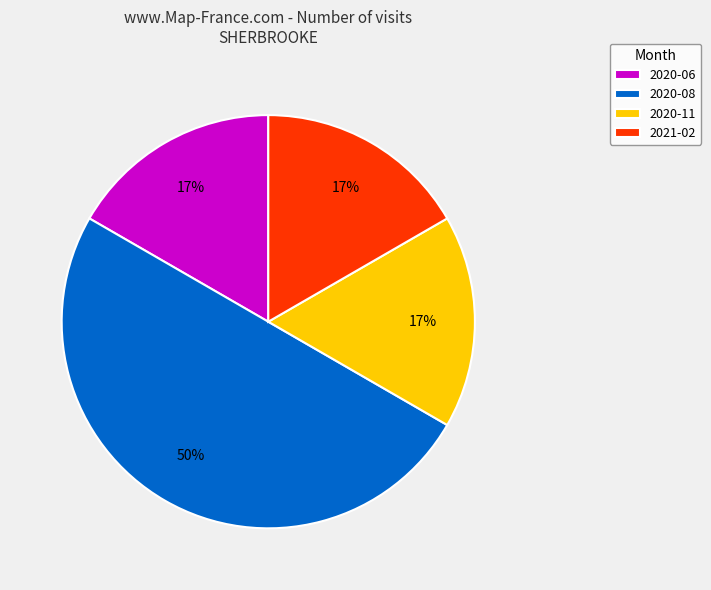

Which slice is the largest?

2020-08